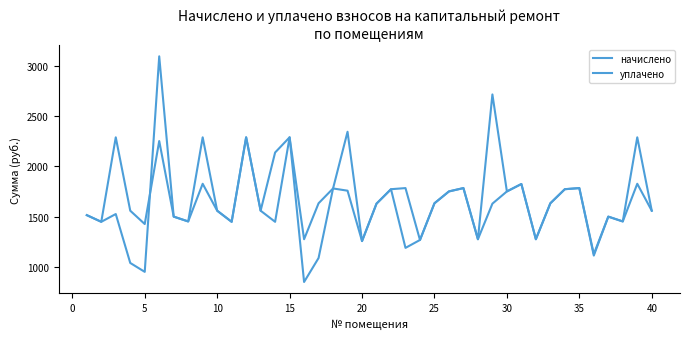

What is the sum of all уплачено values?

65485.4